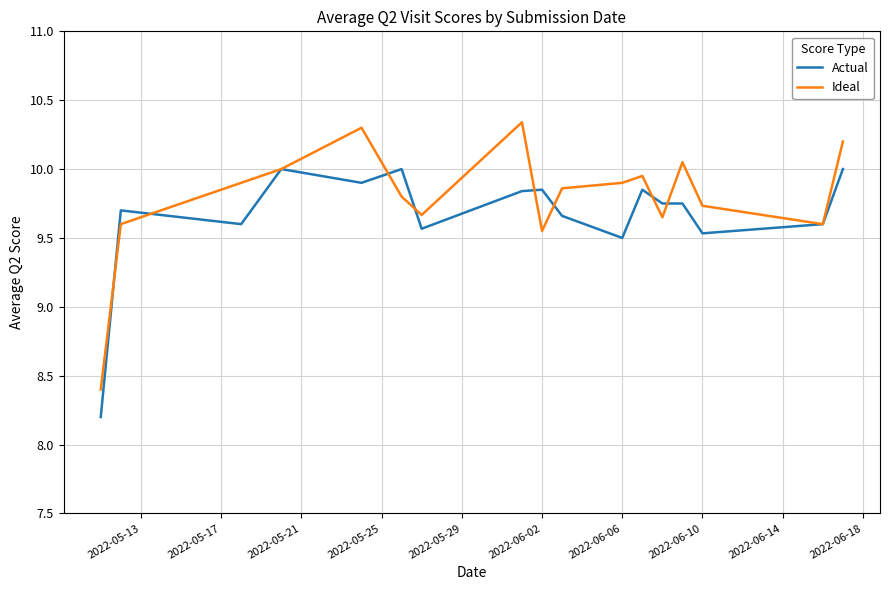

What is the value of the Ideal point at the 13th from the left?

9.7